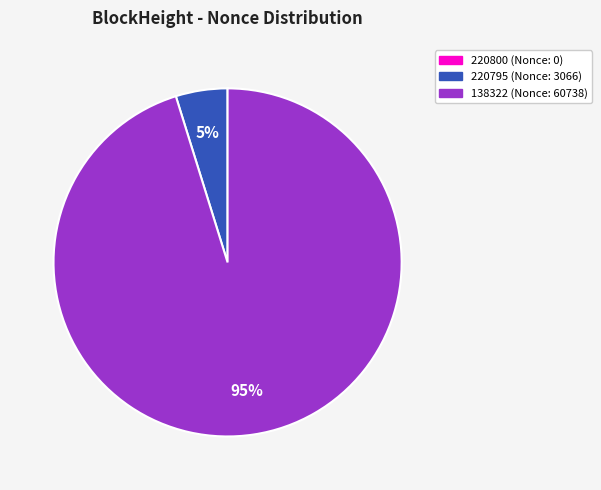

To the nearest percent, what percentage of the pie is 220795?

5%